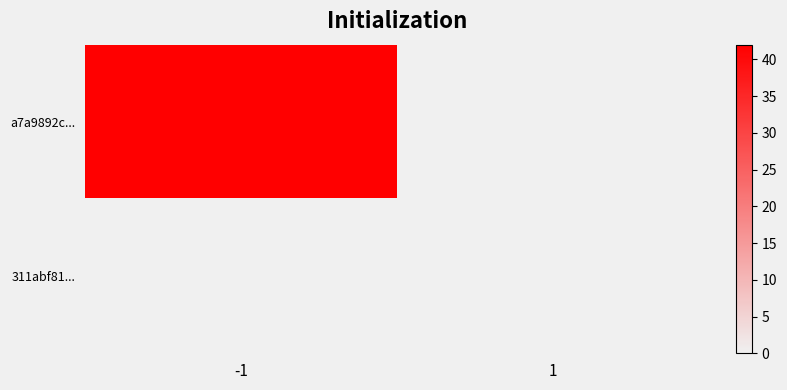

Rank the series at 1 from lowest to highest value.

a7a9892c..., 311abf81...